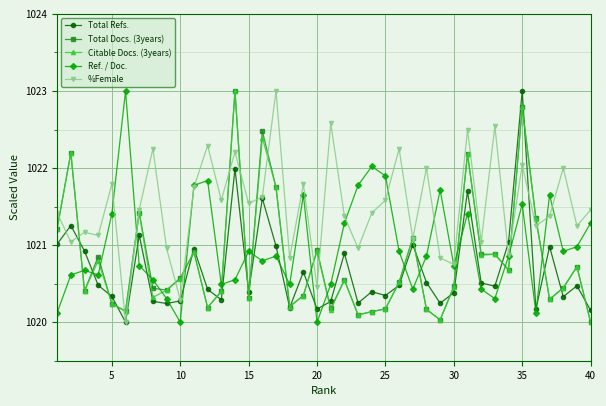

True or false: Total Refs. has more than 1 points higher than both neighbors.

True